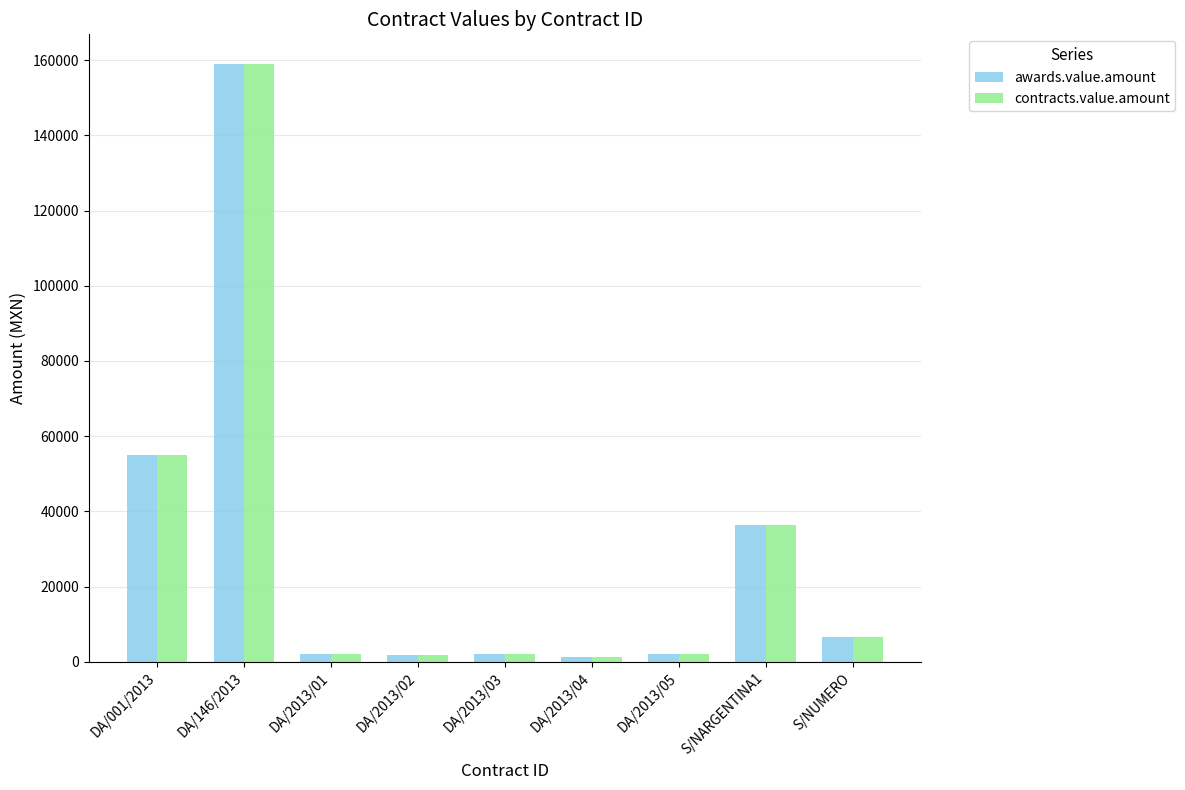

Read the awards.value.amount value at DA/2013/05.

2197.0